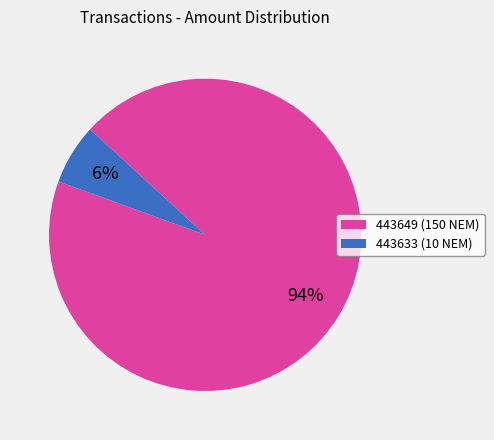

Which has a higher value, 443649 (150 NEM) or 443633 (10 NEM)?

443649 (150 NEM)